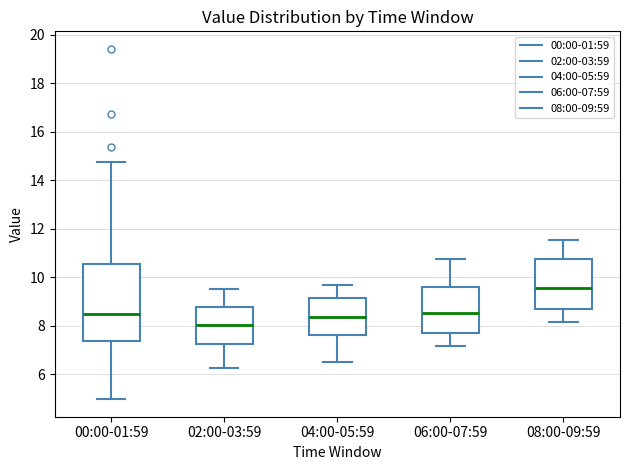

Where is the upper edge of the box for 04:00-05:59 on the y-axis? The values are not printed on the chart, so give them approximately, as read against the axis.

9.2